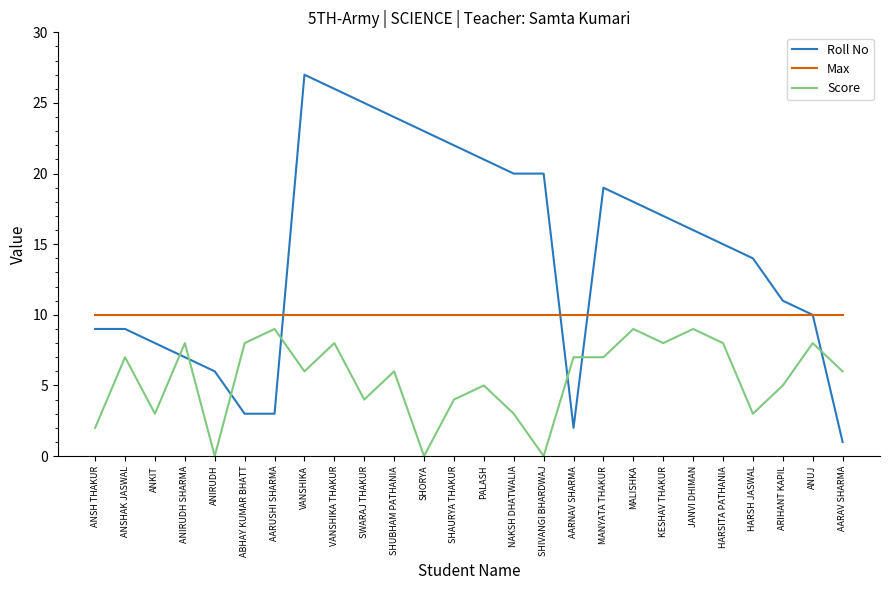

What is the difference between the maximum and minimum values in the Roll No series?

26